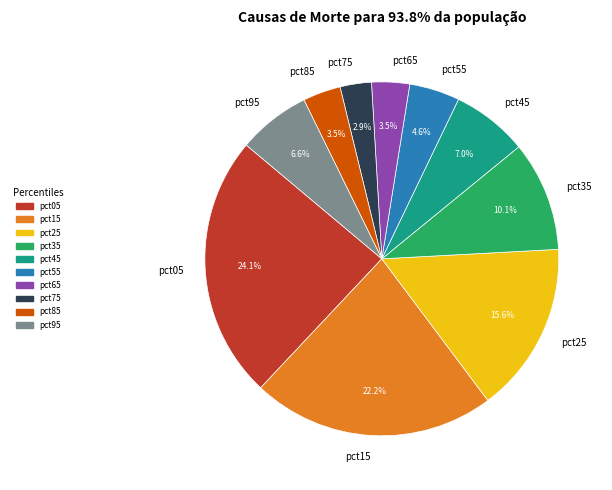

True or false: pct15 accounts for 22% of the total.

True